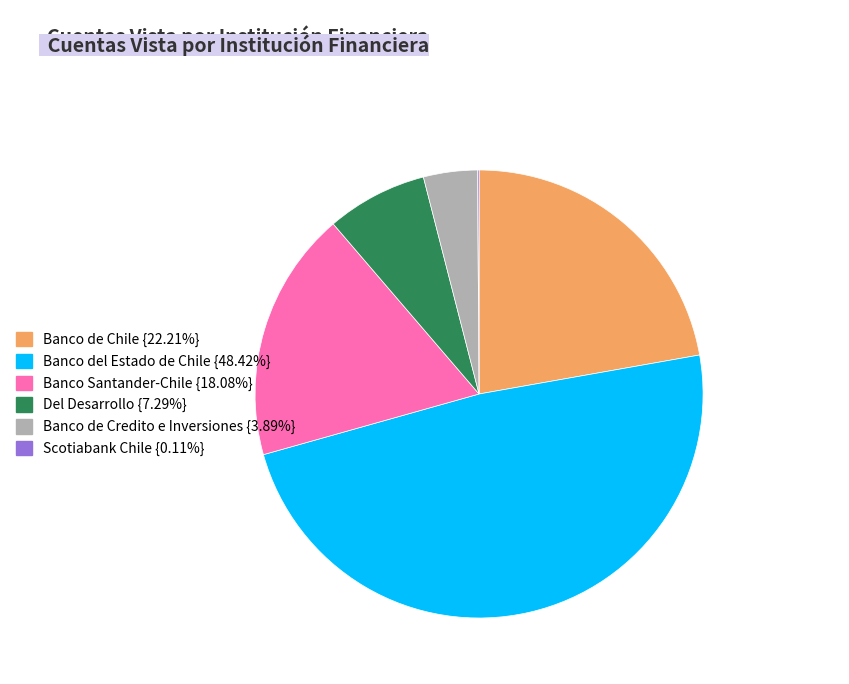

Does Del Desarrollo represent more than half of the total?

No